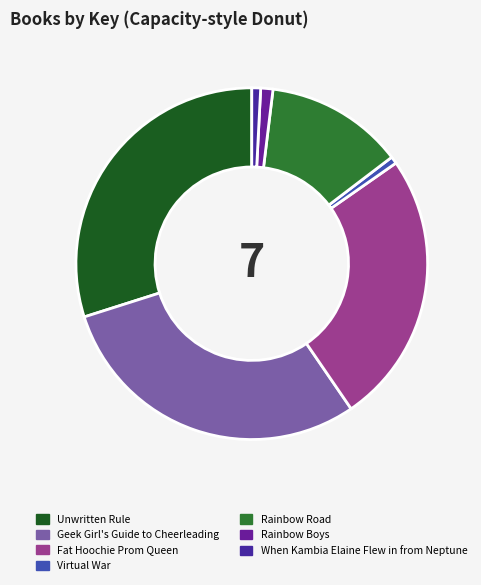

Does Unwritten Rule represent more than half of the total?

No